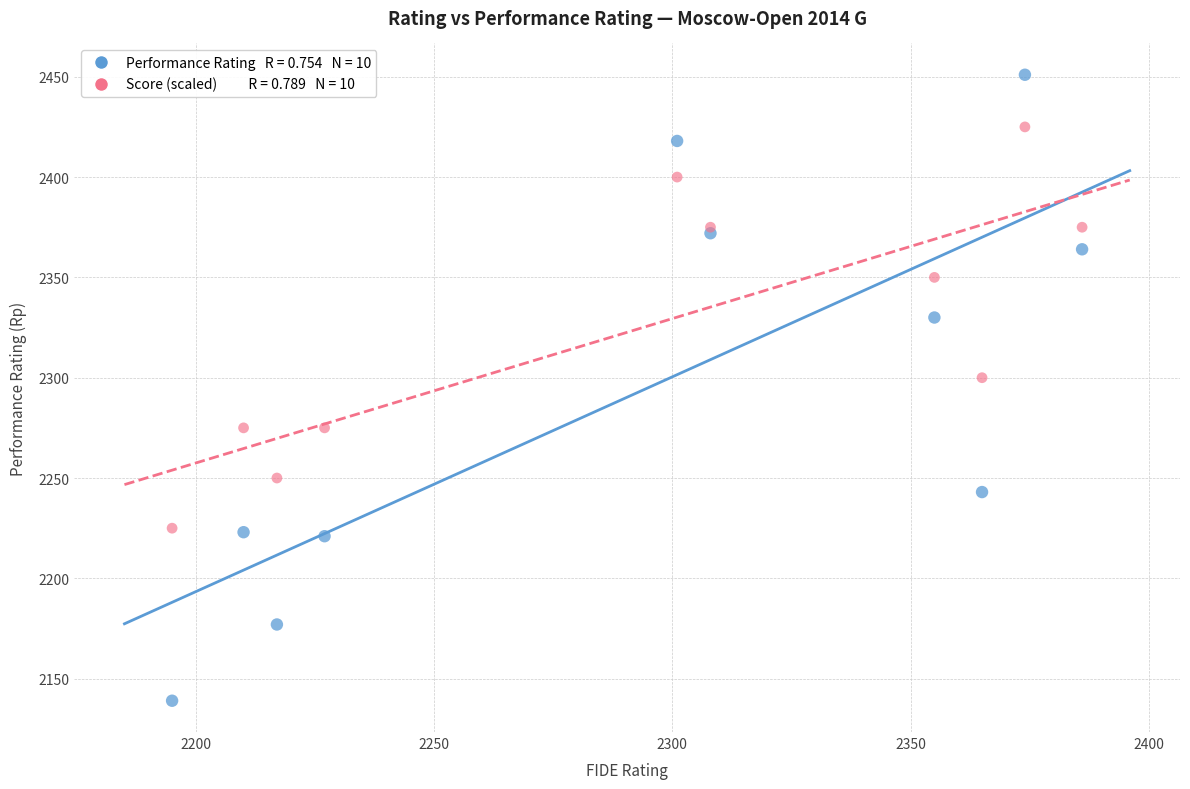

Across all series, what Y value is closest to 2295?

2300